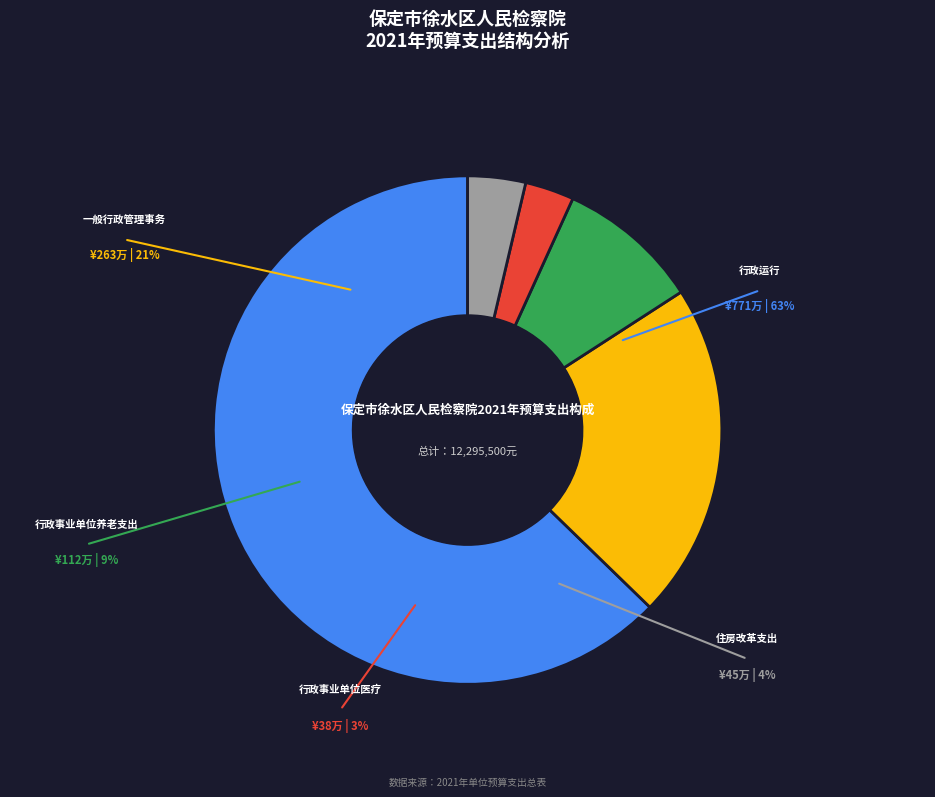

What portion of the pie excludes 住房改革支出?

96.3%